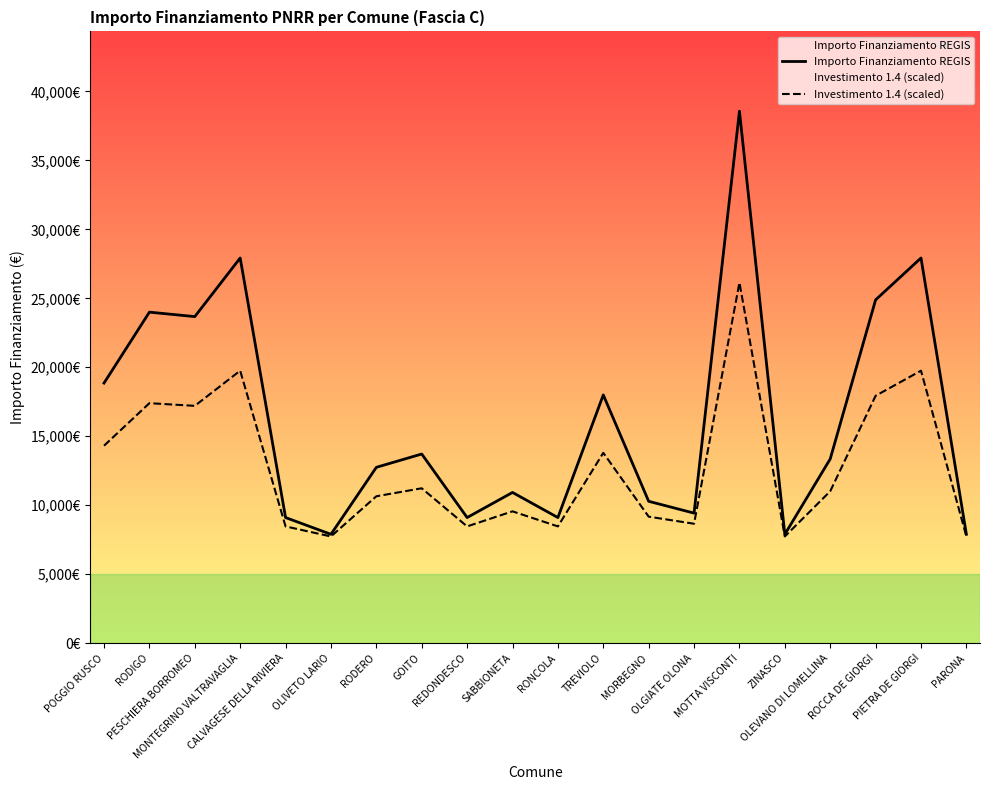

Which series has the widest spread of values?

Importo Finanziamento REGIS